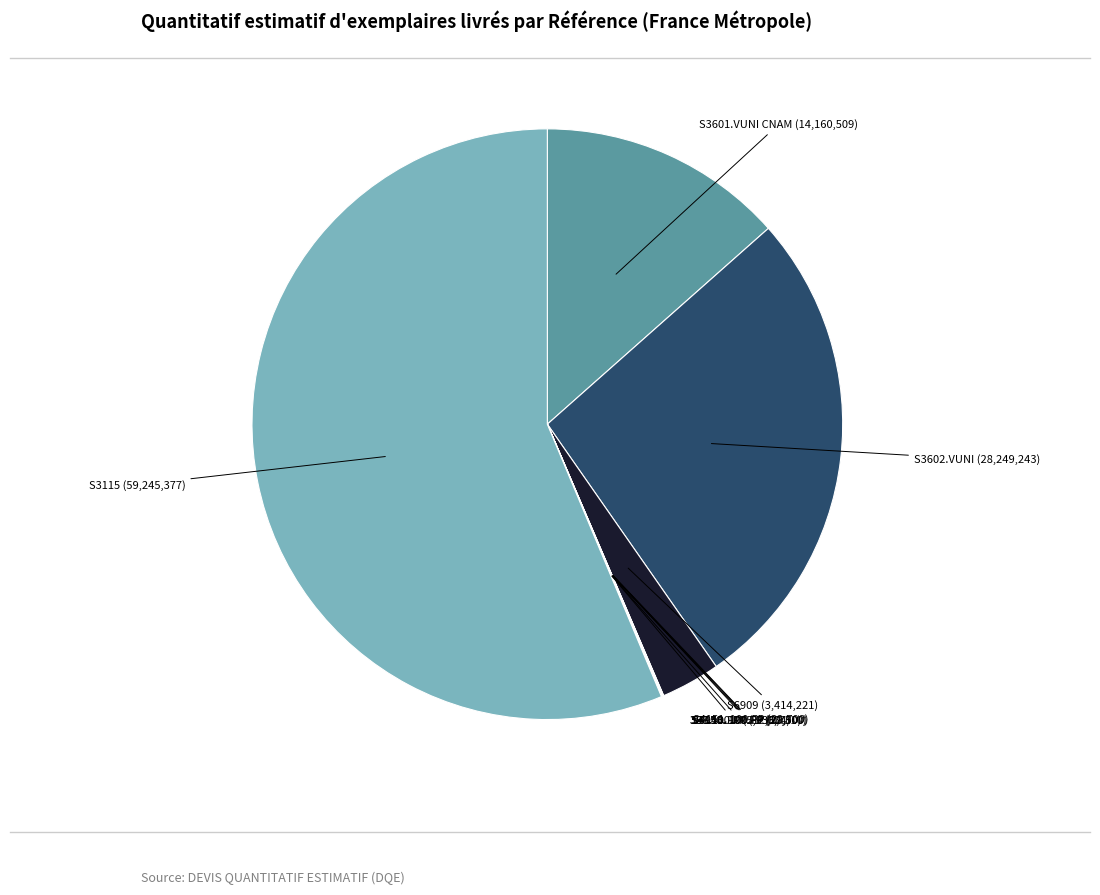

To the nearest percent, what is the average slice percentage?

10%